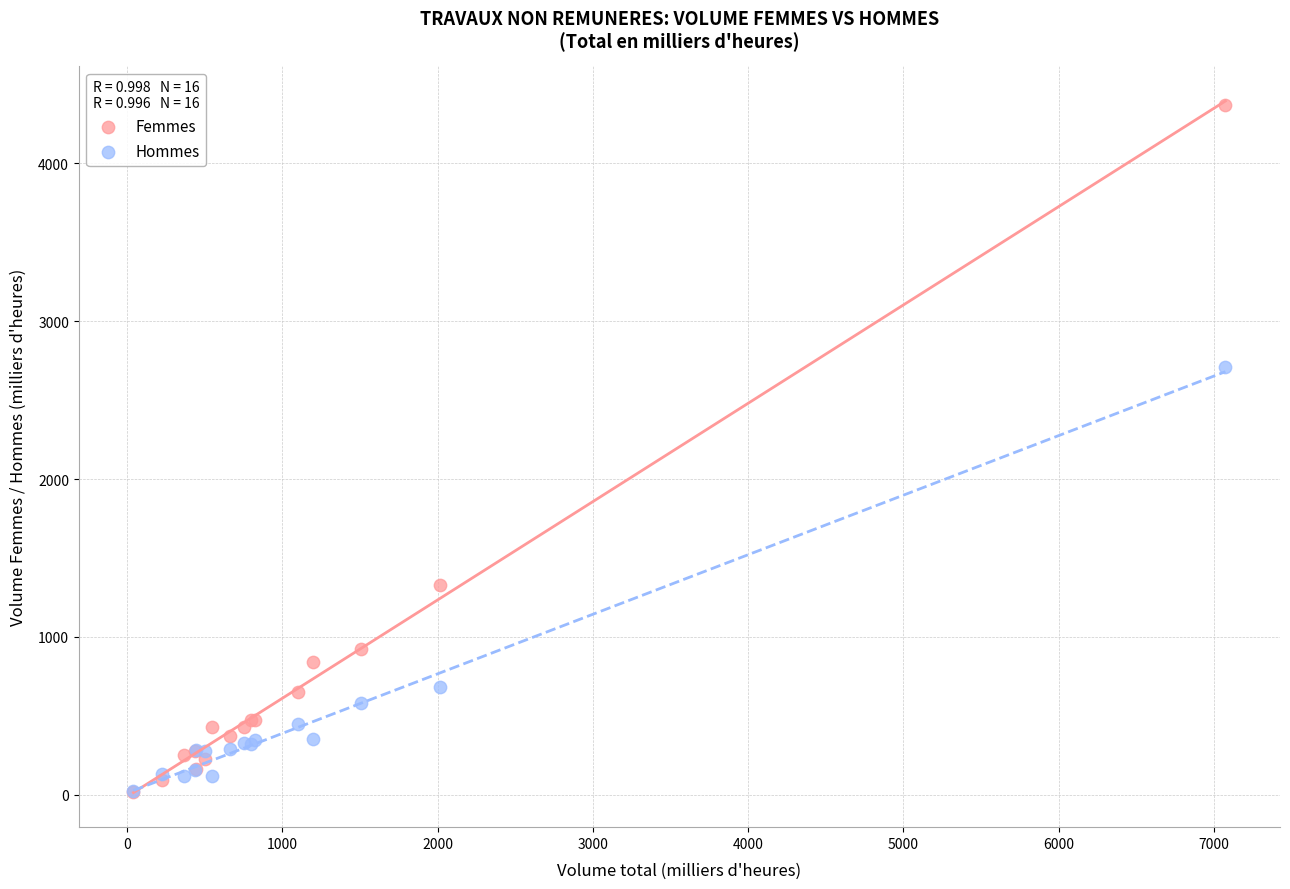

Which series has the widest spread of Y values?

Femmes